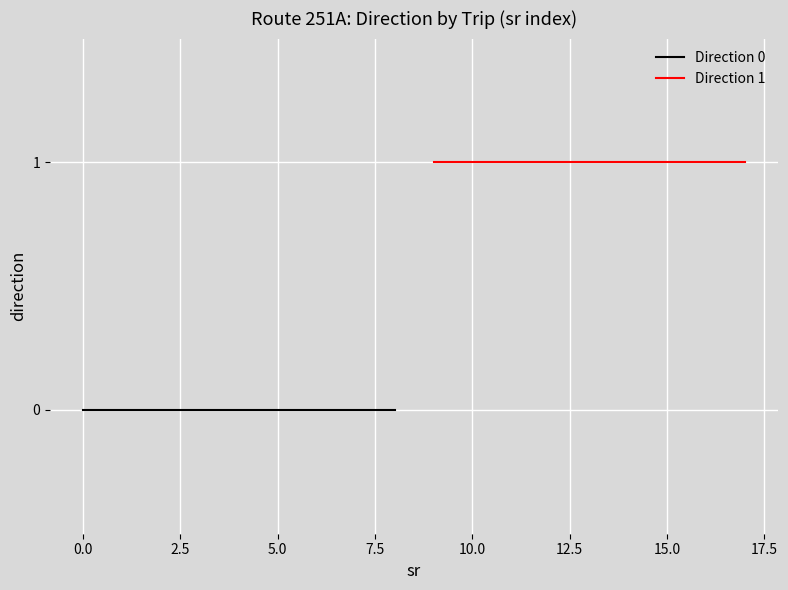

What is the label of the 7th point from the right?

2.5